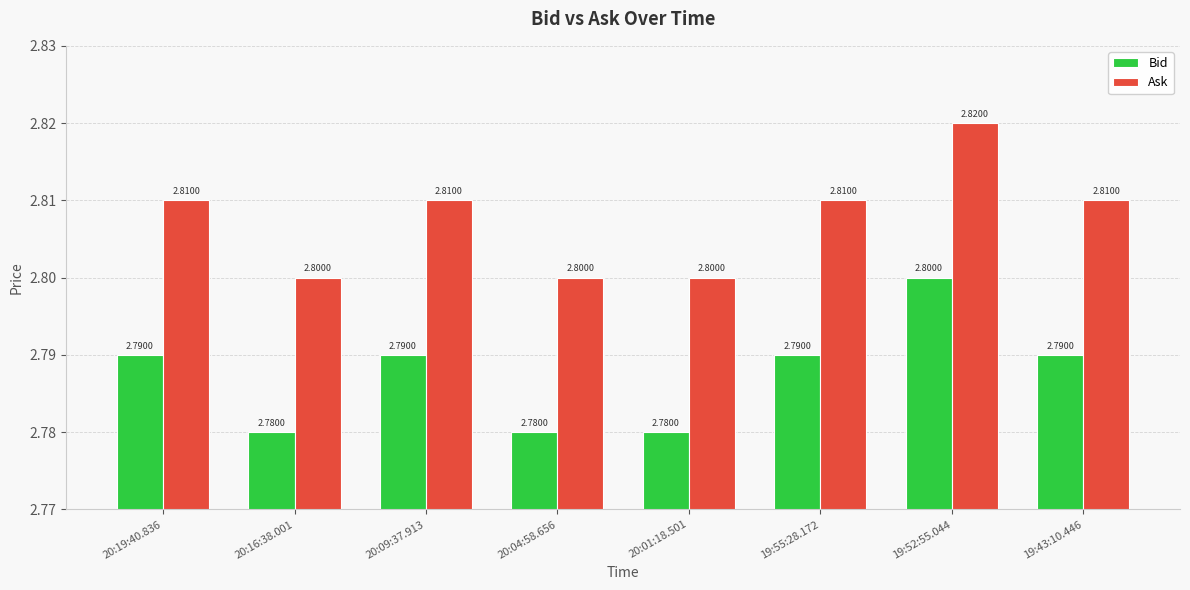

Reading left to right, transcribe all the data shown in this chart.

Bid: 20:19:40.836=2.8	20:16:38.001=2.8	20:09:37.913=2.8	20:04:58.656=2.8	20:01:18.501=2.8	19:55:28.172=2.8	19:52:55.044=2.8	19:43:10.446=2.8
Ask: 20:19:40.836=2.8	20:16:38.001=2.8	20:09:37.913=2.8	20:04:58.656=2.8	20:01:18.501=2.8	19:55:28.172=2.8	19:52:55.044=2.8	19:43:10.446=2.8